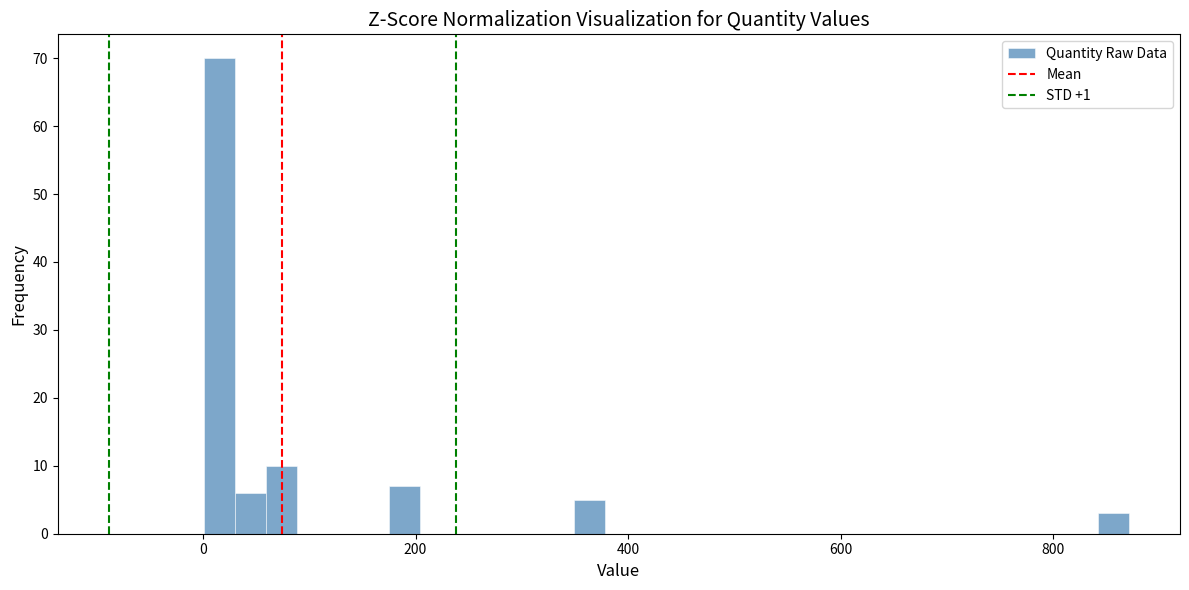

Around what value on the x-axis is the tallest bar? Give the approximate position of its centre, as read against the axis.

20